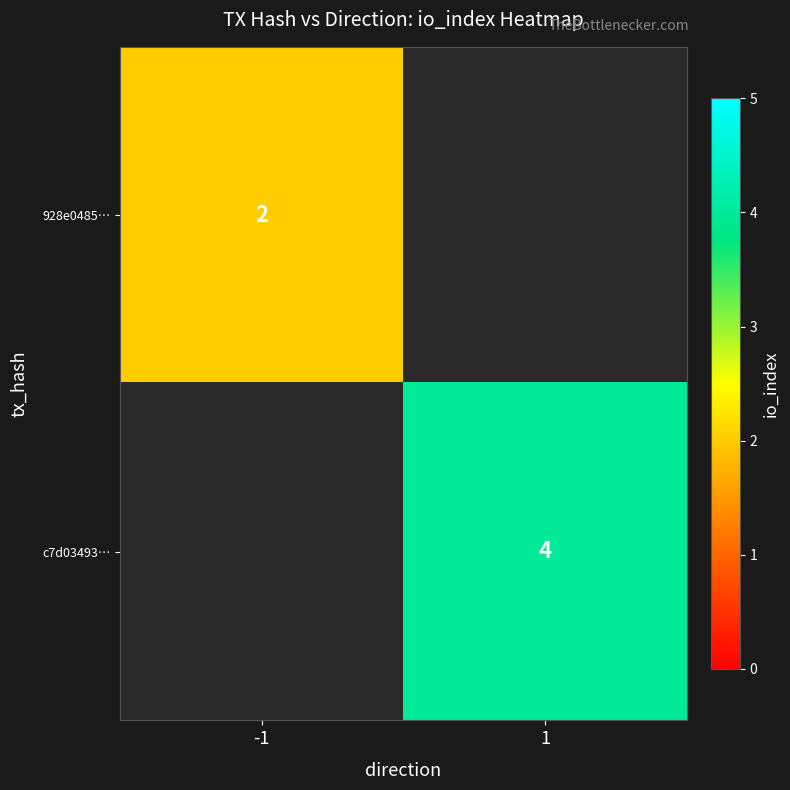

The 928e0485… series shows 2 at -1. True or false?

True